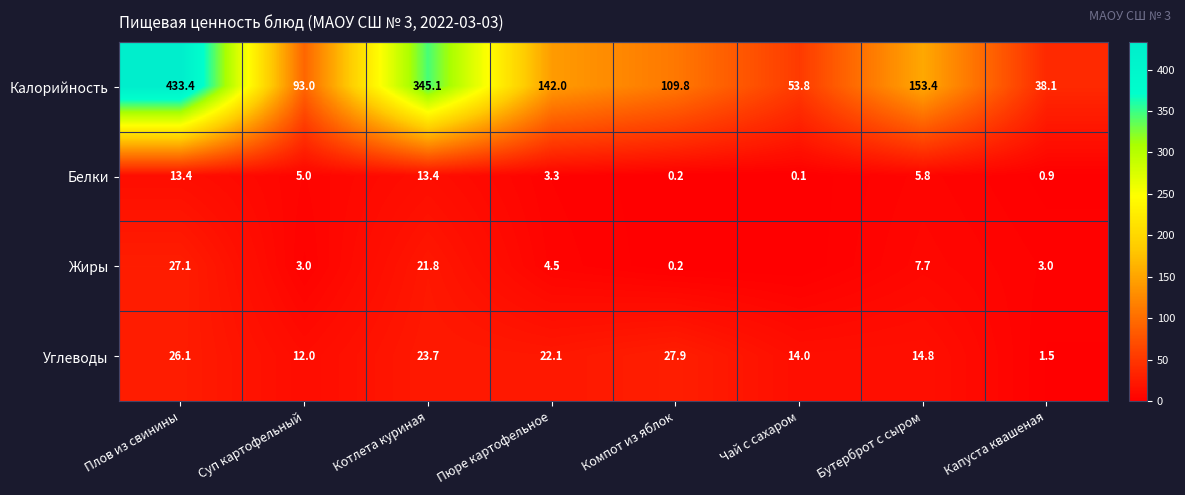

What is the spread (max minus min) of values at Плов из свинины?

420.0